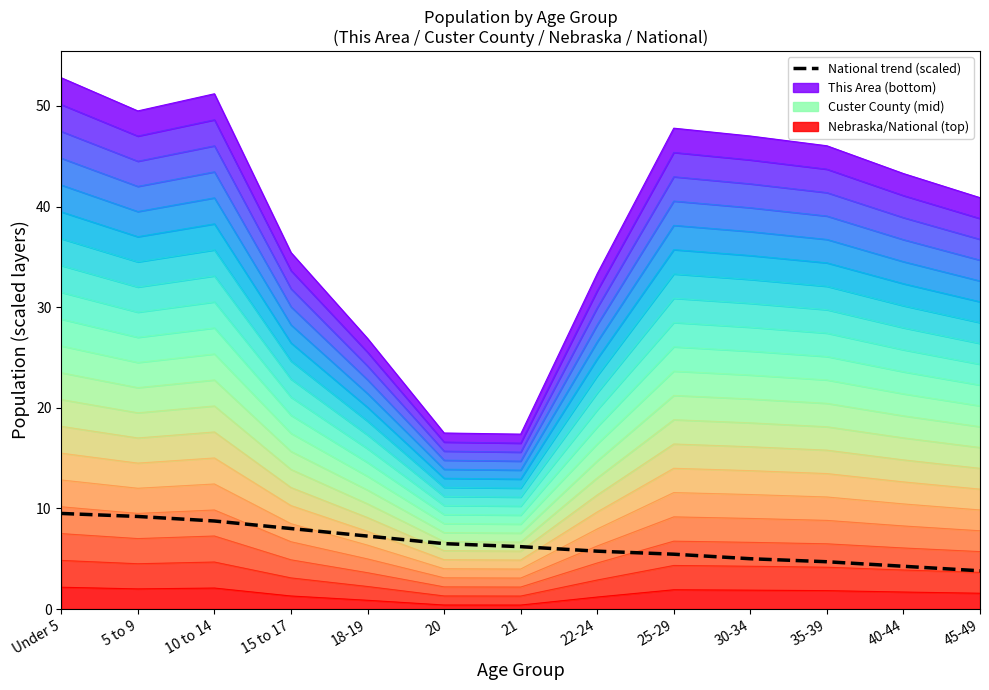

Reading right to left, list all the values displayed in this chart.

3.8	4.2	4.7	5.0	5.4	5.8	6.2	6.5	7.2	8.0	8.8	9.2	9.5